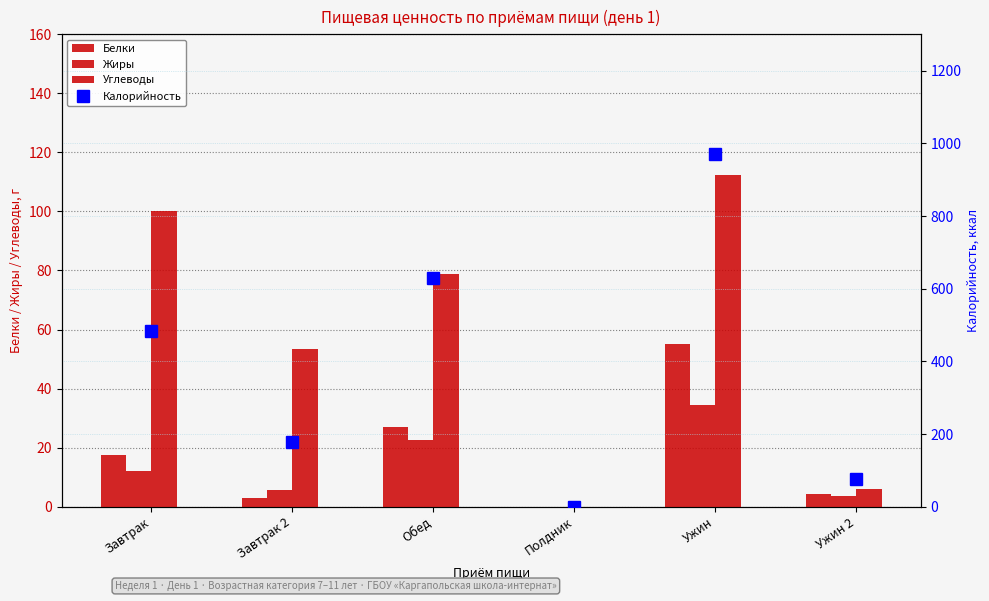

Is it true that Углеводы equals 53.5 at Завтрак 2?

True